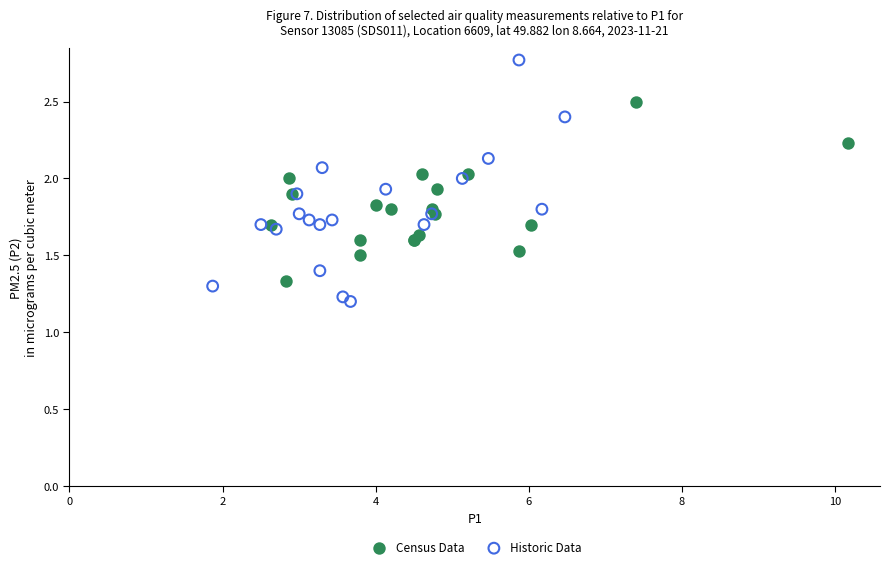

What are all the series names shown in the legend?

Census Data, Historic Data